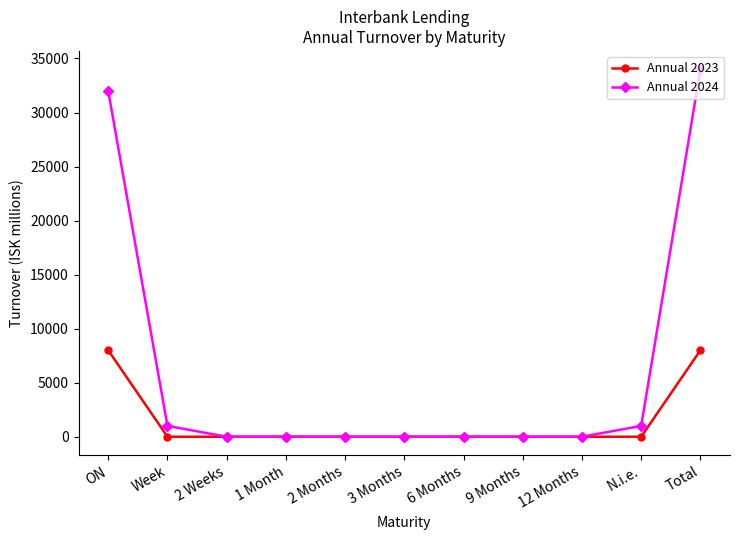

What are all the series names shown in the legend?

Annual 2023, Annual 2024